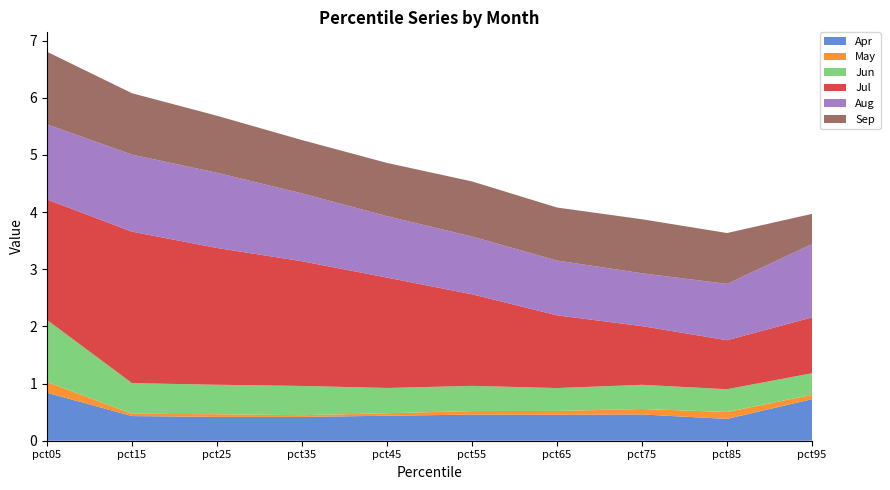

Reading left to right, extract all data points from this chart.

Apr: pct05=0.8	pct15=0.4	pct25=0.4	pct35=0.4	pct45=0.4	pct55=0.5	pct65=0.5	pct75=0.5	pct85=0.4	pct95=0.7
May: pct05=0.2	pct15=0.0	pct25=0.0	pct35=0.0	pct45=0.0	pct55=0.1	pct65=0.1	pct75=0.1	pct85=0.1	pct95=0.1
Jun: pct05=1.1	pct15=0.5	pct25=0.5	pct35=0.5	pct45=0.4	pct55=0.4	pct65=0.4	pct75=0.4	pct85=0.4	pct95=0.4
Jul: pct05=2.1	pct15=2.6	pct25=2.4	pct35=2.2	pct45=1.9	pct55=1.6	pct65=1.3	pct75=1.0	pct85=0.9	pct95=1.0
Aug: pct05=1.3	pct15=1.3	pct25=1.3	pct35=1.2	pct45=1.1	pct55=1.0	pct65=1.0	pct75=0.9	pct85=1.0	pct95=1.3
Sep: pct05=1.3	pct15=1.1	pct25=1.0	pct35=0.9	pct45=0.9	pct55=1.0	pct65=0.9	pct75=0.9	pct85=0.9	pct95=0.5